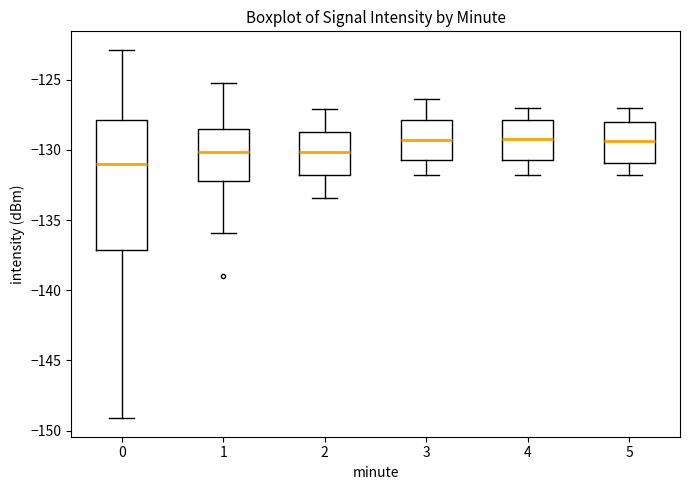

Where does the lower whisker of the box at x = 1 end on the y-axis? The values are not printed on the chart, so give them approximately, as read against the axis.

-136.0